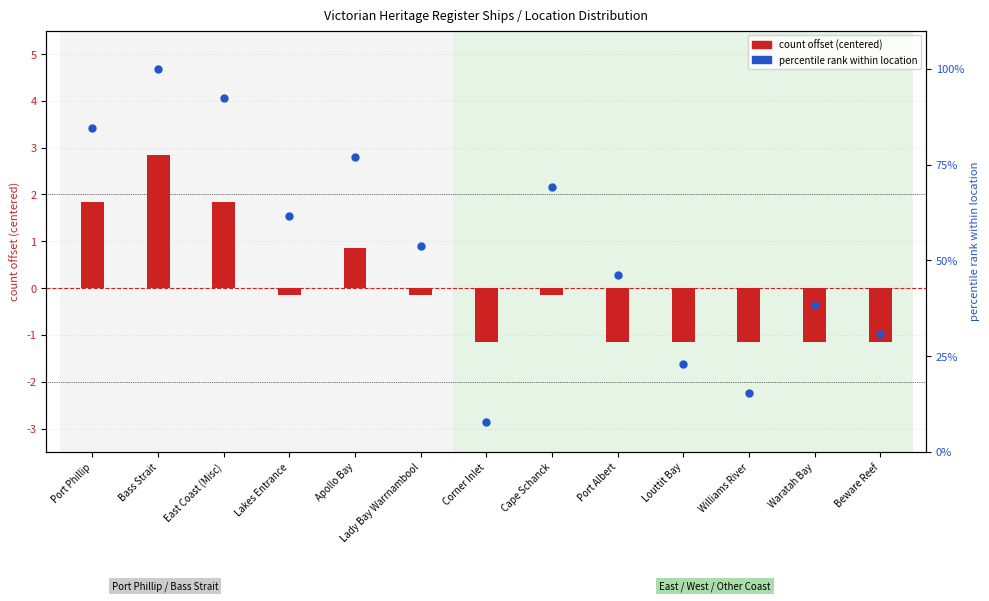

Which series reaches the minimum Y coordinate?

count offset